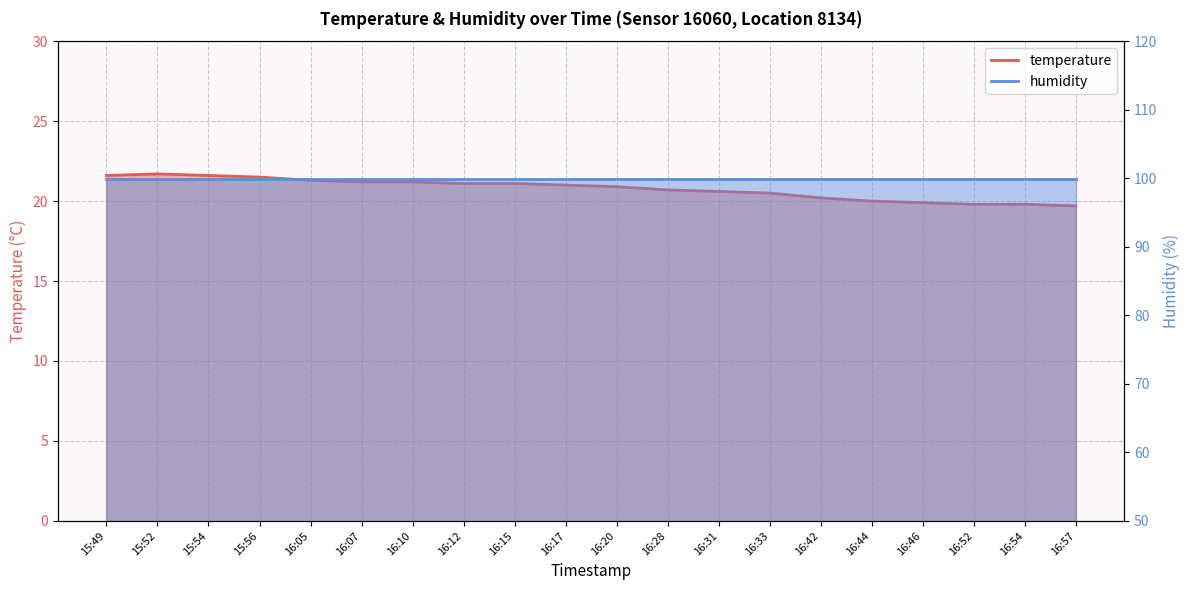

List the labels in order of value, largest first.

15:52, 15:49, 15:54, 15:56, 16:05, 16:07, 16:10, 16:12, 16:15, 16:17, 16:20, 16:28, 16:31, 16:33, 16:42, 16:44, 16:46, 16:52, 16:54, 16:57